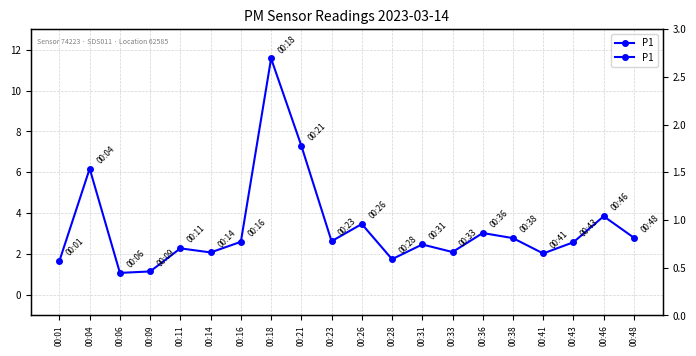

True or false: P1 has a value of 2.6 at 00:43.

True